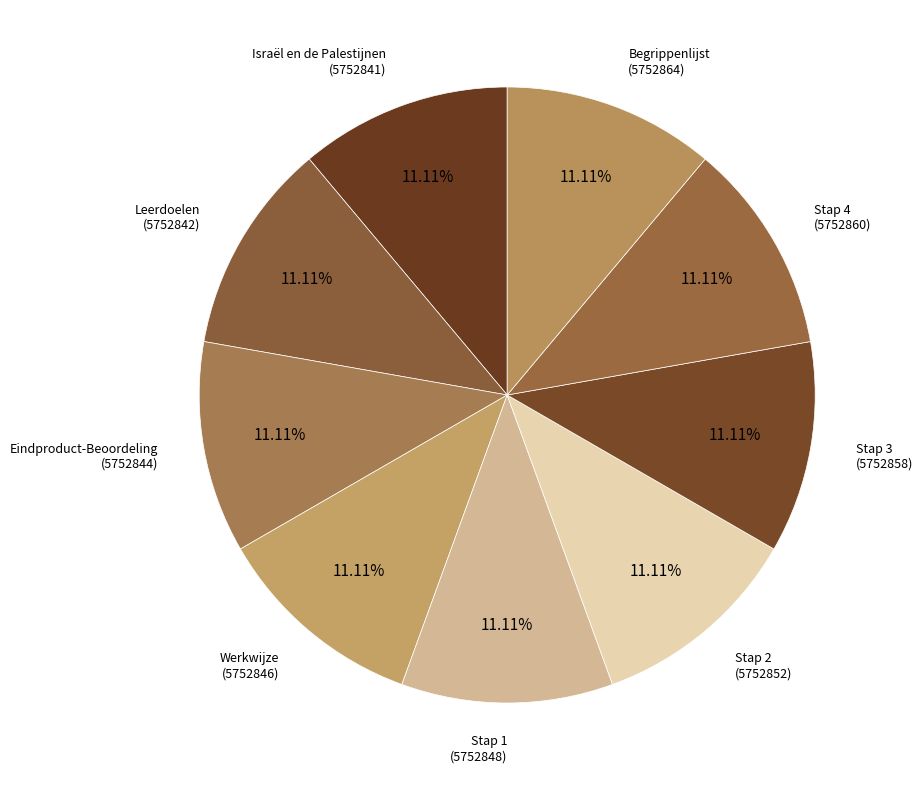

How many slices are in this pie chart?

9